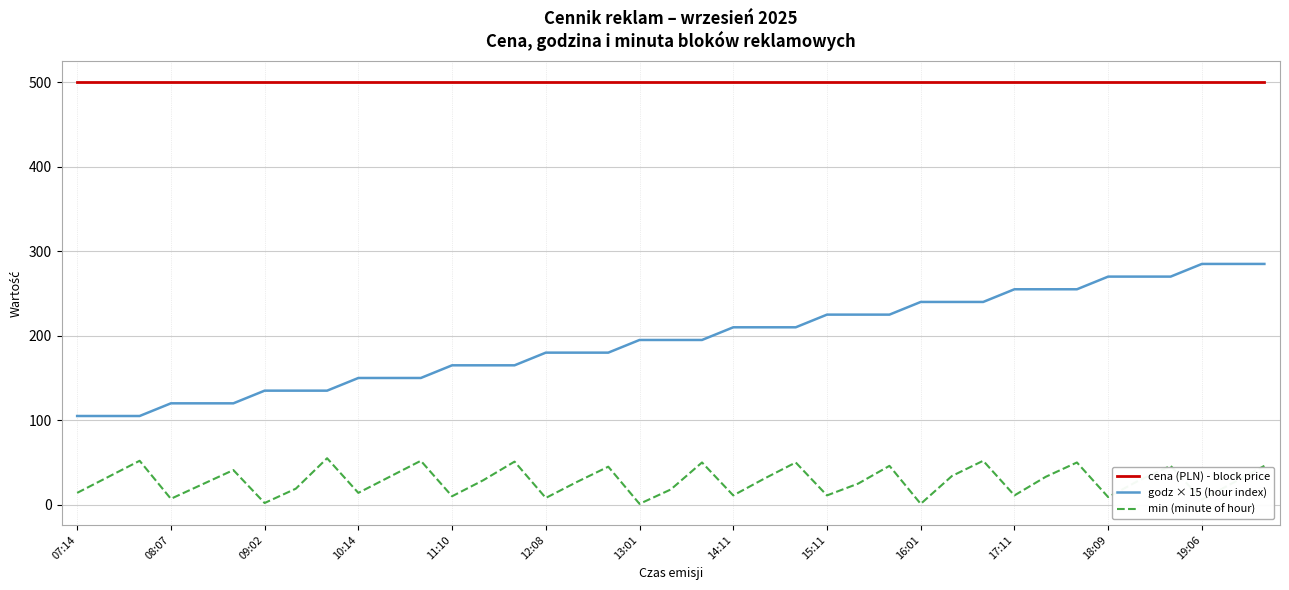

Rank the series by their maximum value, from lowest to highest.

min (minute of hour), godz × 15 (hour index), cena (PLN) - block price